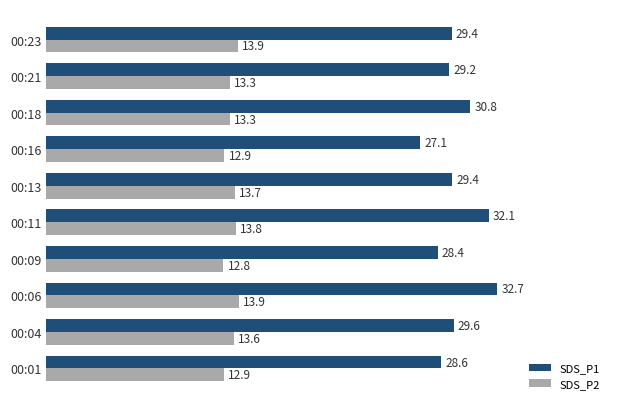

Rank the series by their average value, from lowest to highest.

SDS_P2, SDS_P1